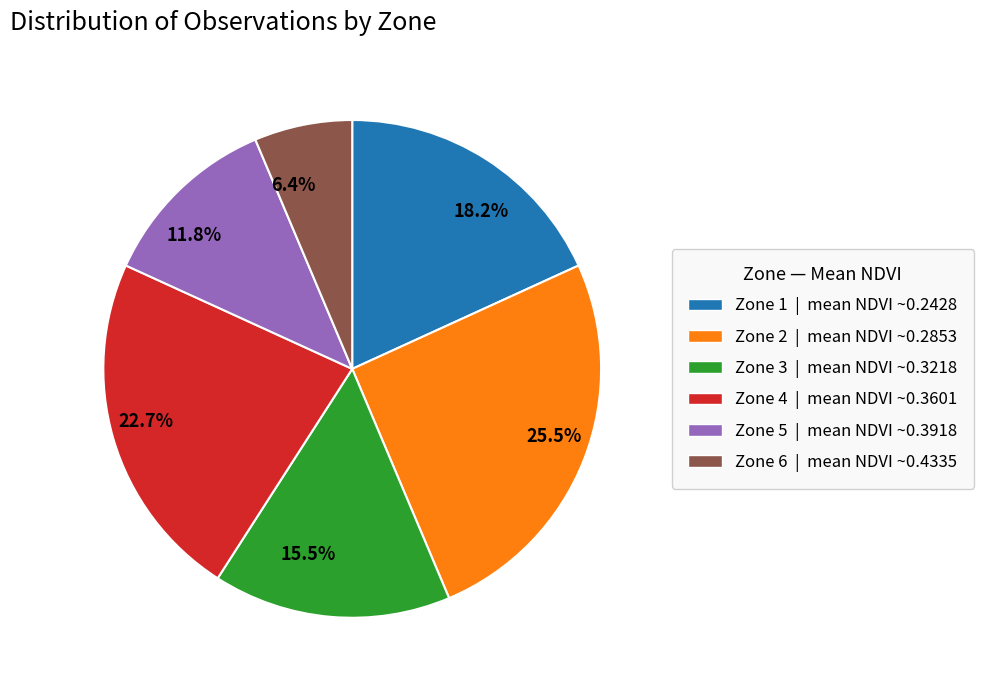

Which slice is the smallest?

Zone 6